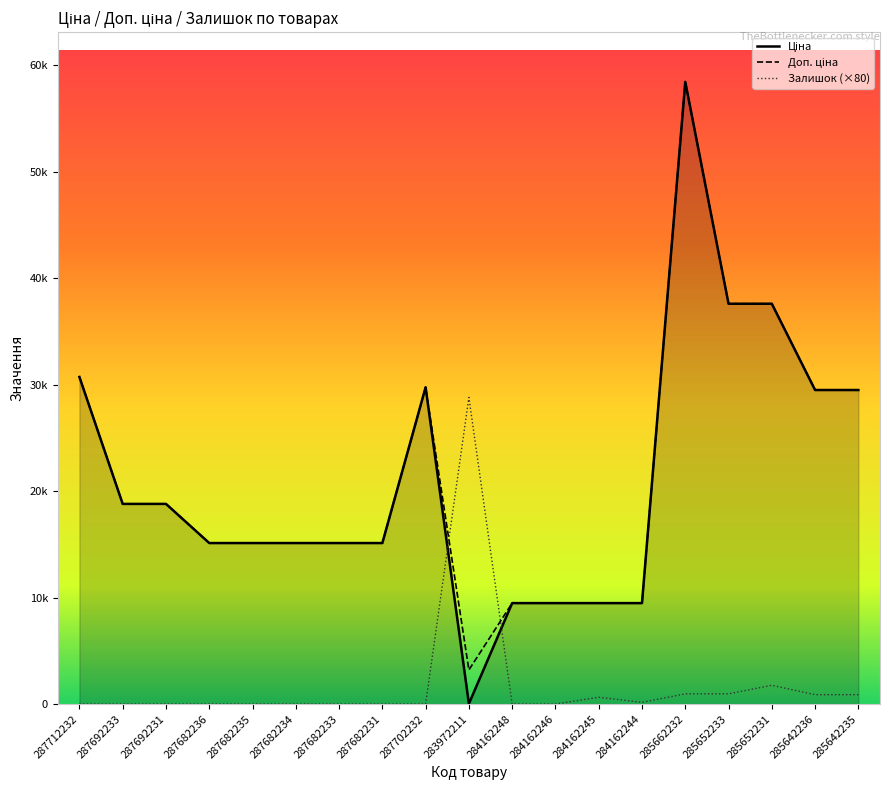

In Доп. ціна, how many points are higher than both neighbors (excluding endpoints)?

2